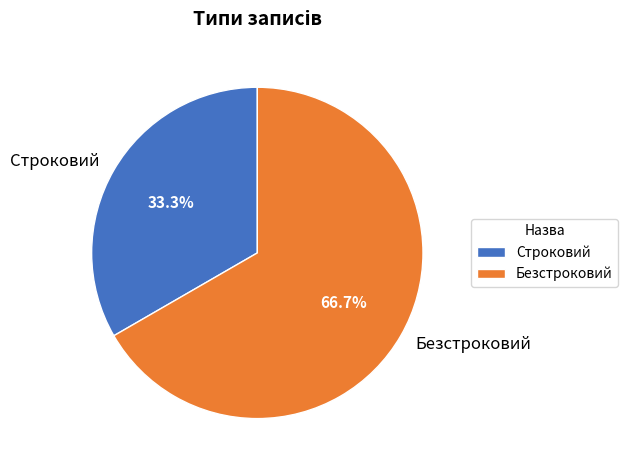

To the nearest percent, what is the combined percentage of Безстроковий and Строковий?

100%